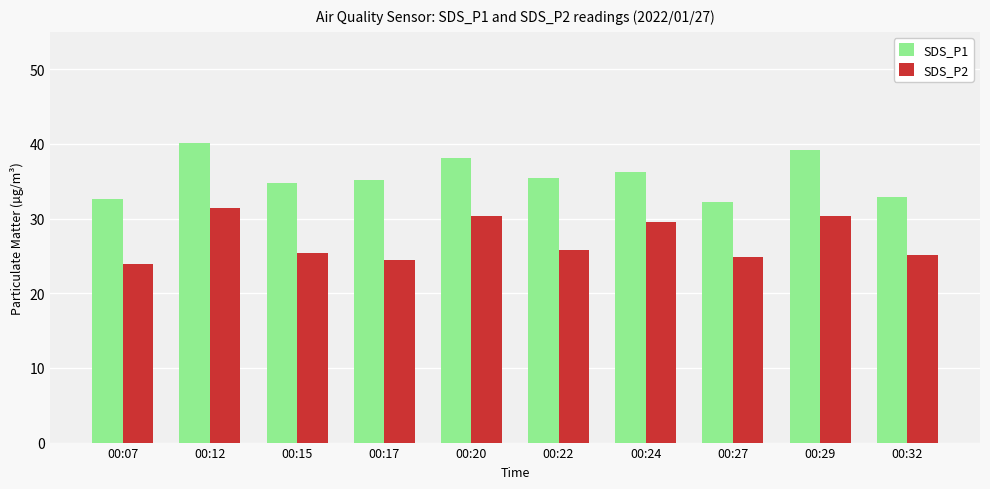

Read the SDS_P2 value at 00:27.

24.8